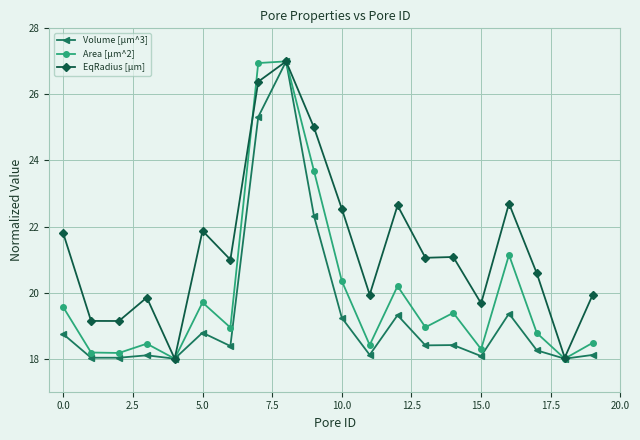

What is the value of the EqRadius [µm] point at the 12th from the left?

19.9